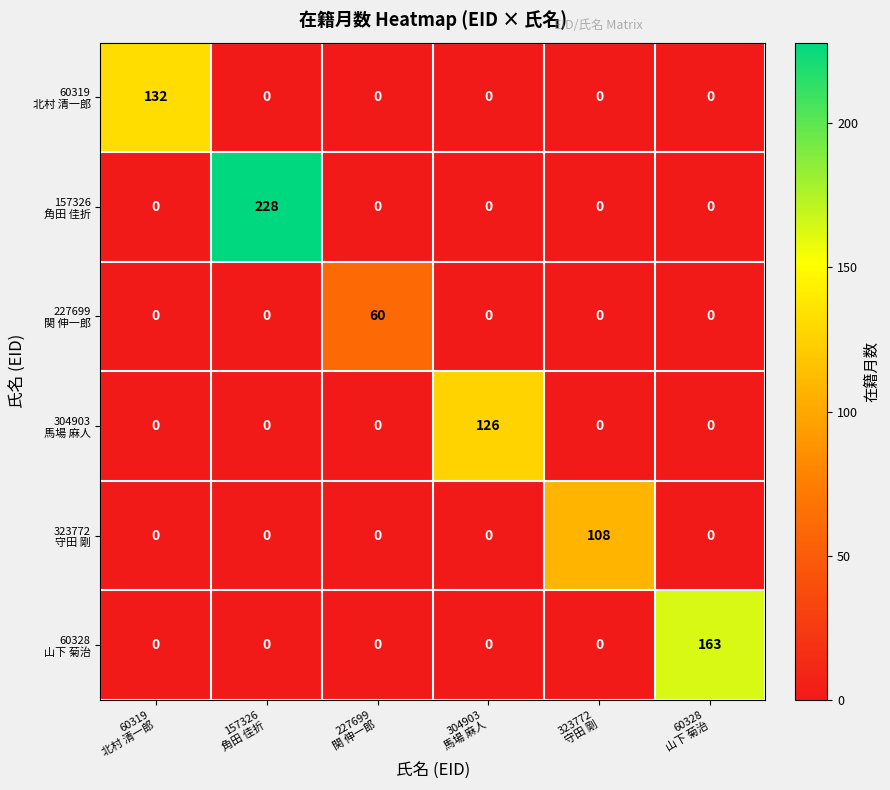

What is the greatest value displayed?

228